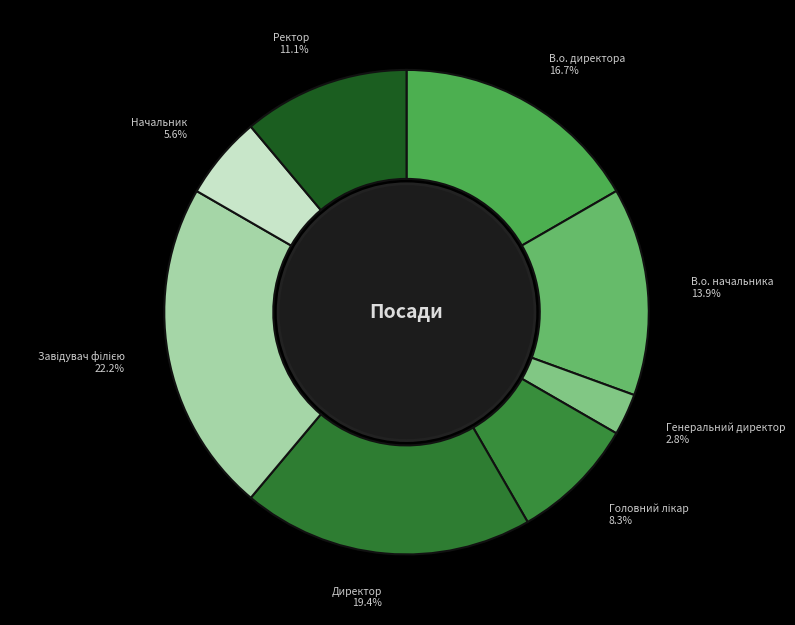

How many slices are in this pie chart?

8